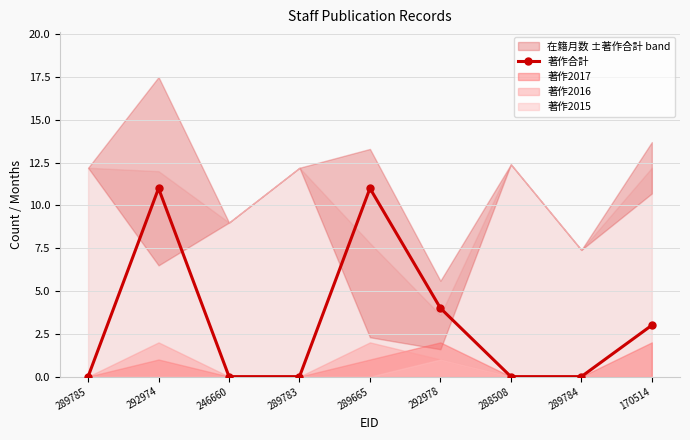

How many lines are shown in the chart?

1